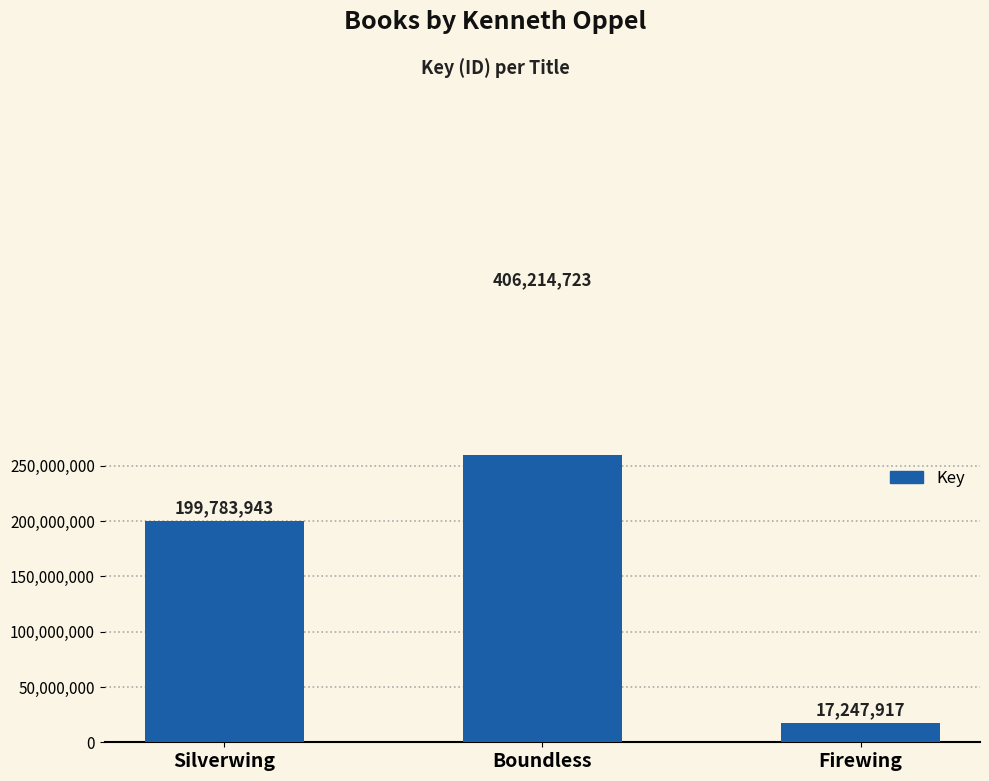

Count the number of data series in this chart.

1